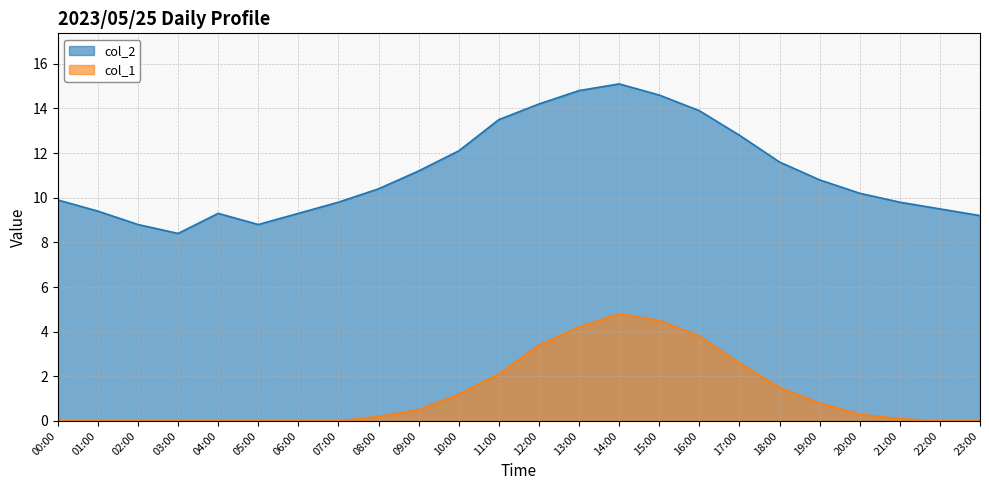

The value of col_2 at 20:00 is 3.4. True or false?

False